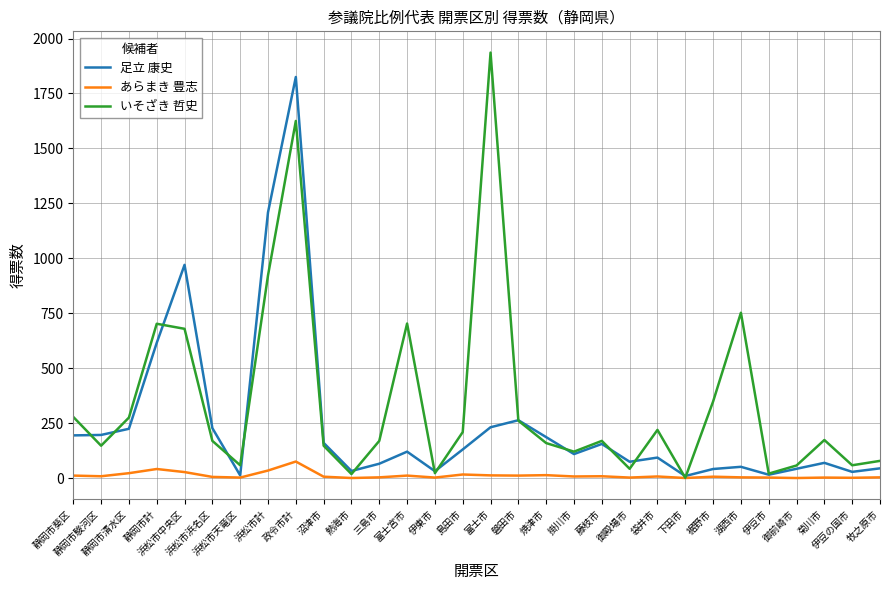

Which series has the widest spread of values?

いそざき 哲史